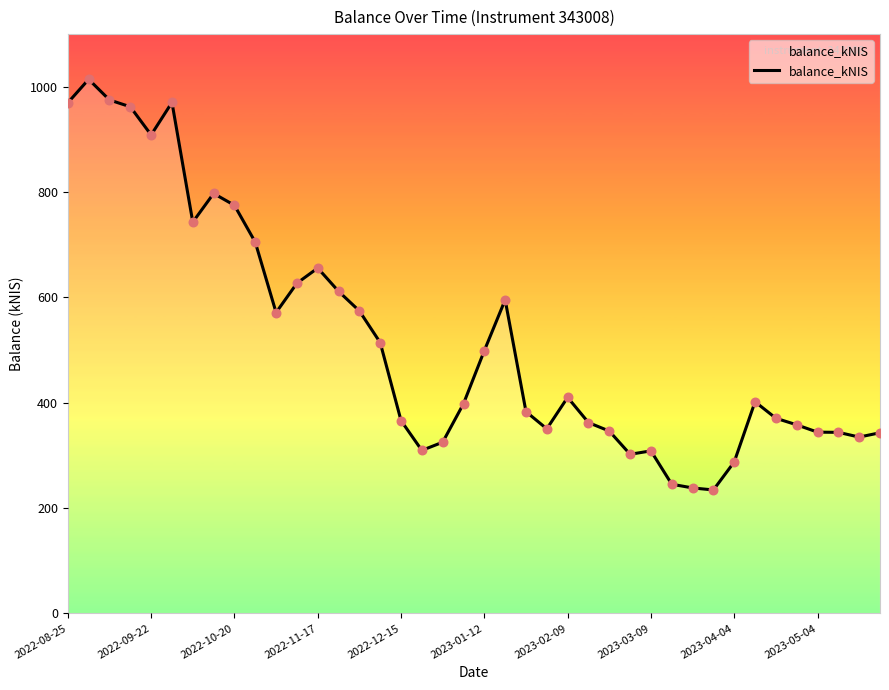

What is the minimum value shown in the chart?

234.3